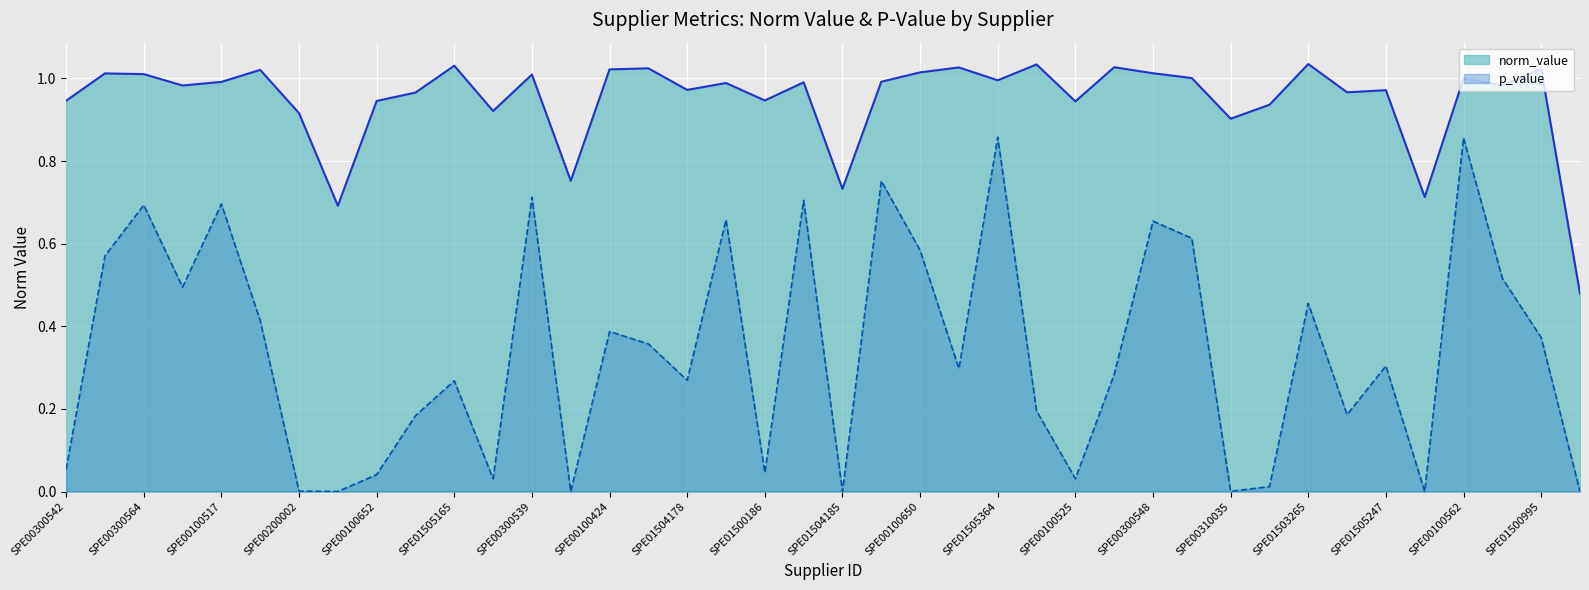

At SPE01505247, list the series in order from largest to smallest.

norm_value, p_value